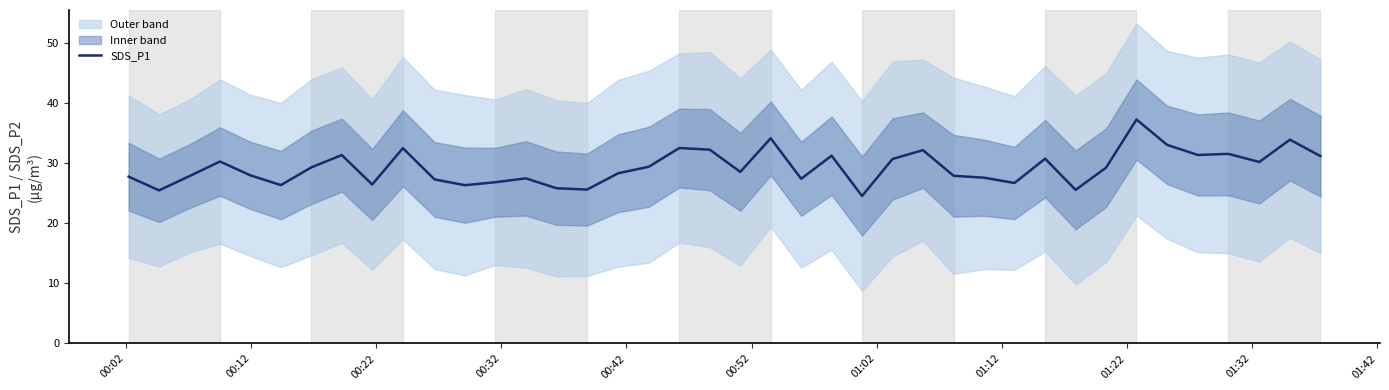

What is the lowest value of the SDS_P1 series?

24.6